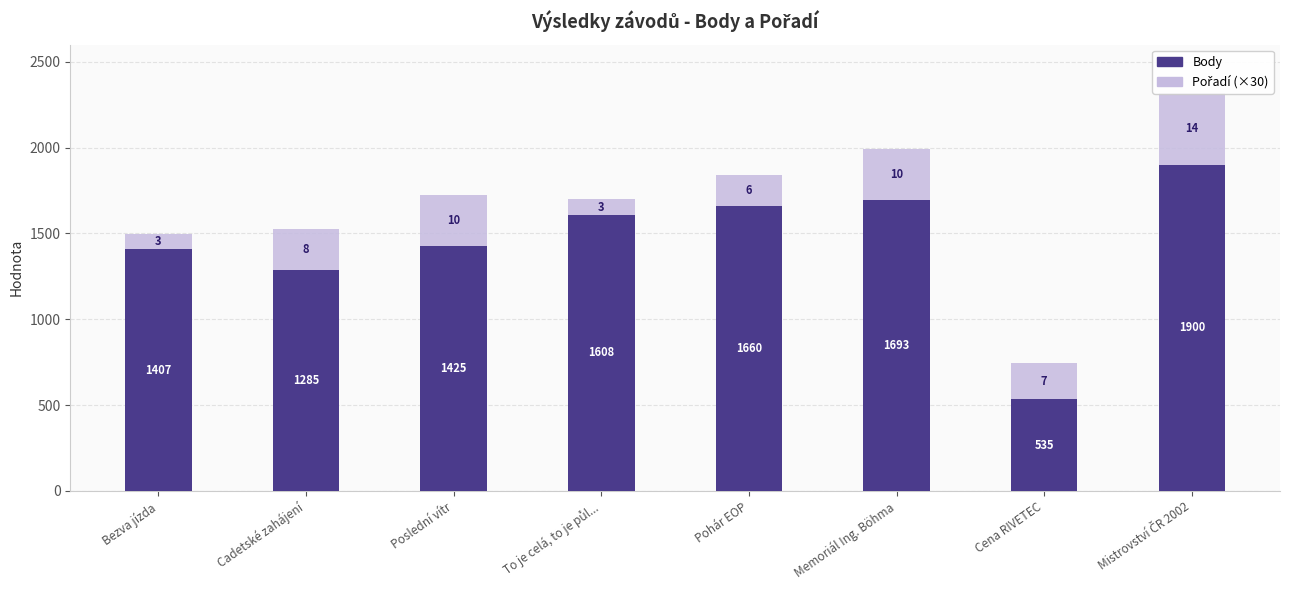

How many series are shown in this chart?

2